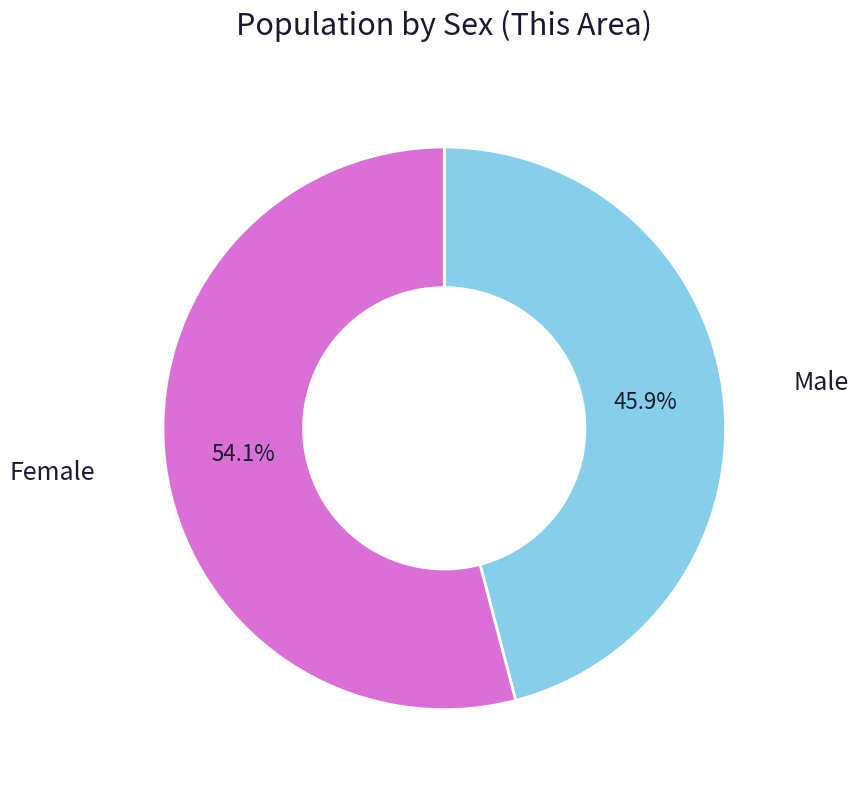

Does any single category account for the majority?

Yes